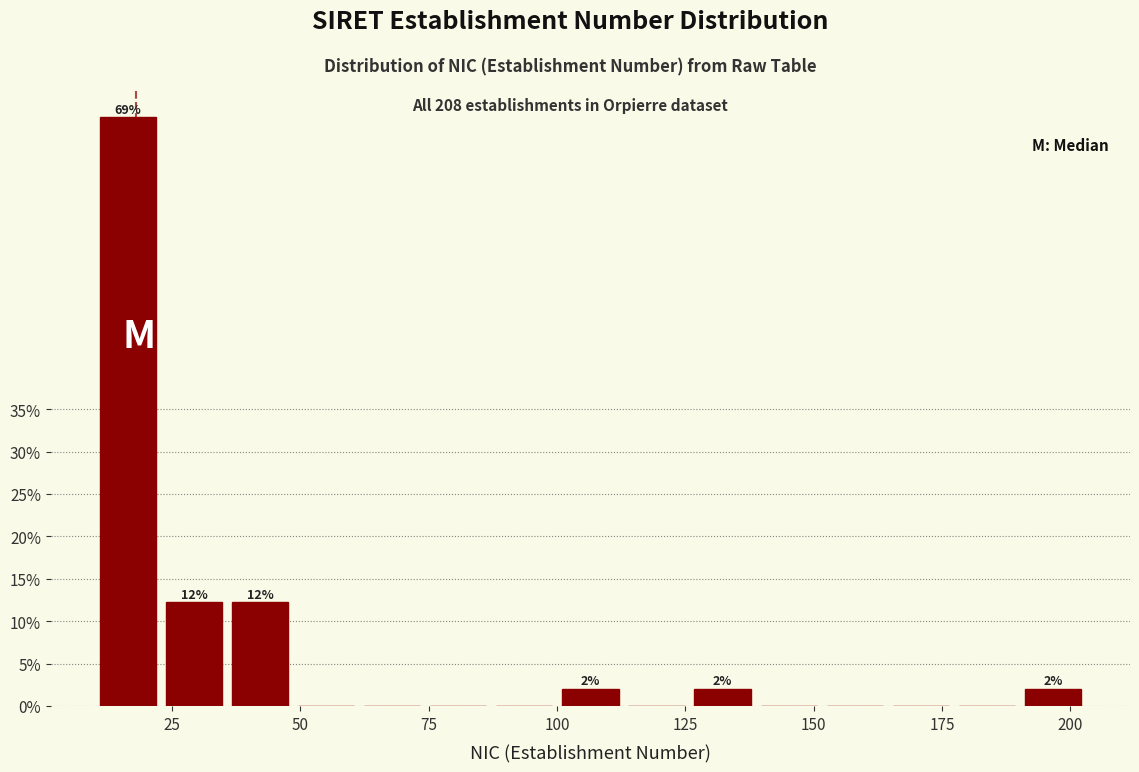

Read against the x-axis, roughly where is the centre of the tallest bar?

15